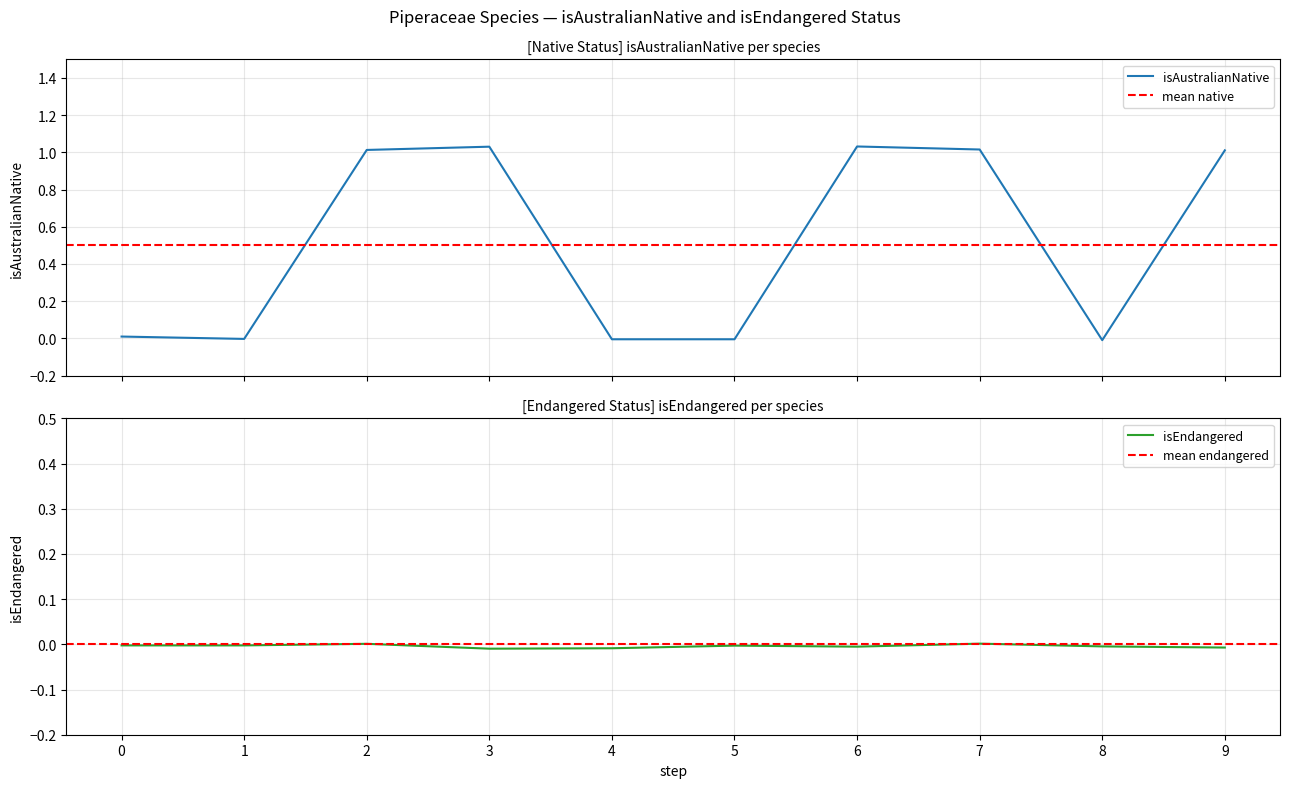

How many values are above zero?

6